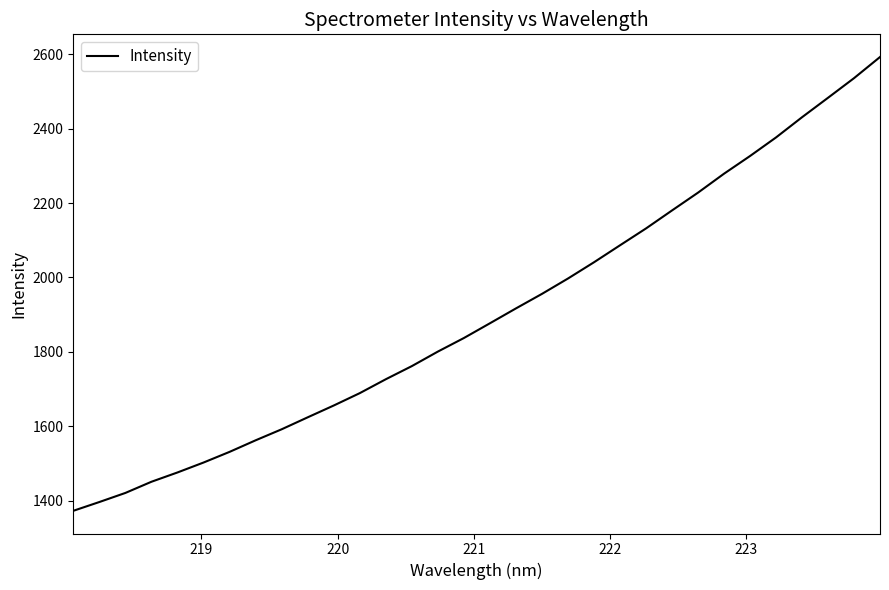

What is the maximum value shown in the chart?

2592.7